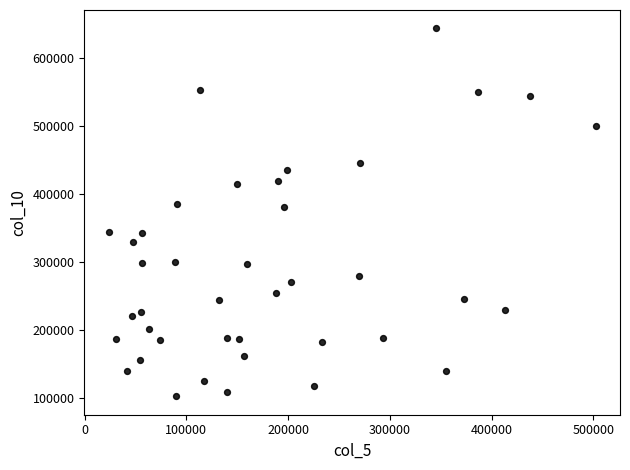

What is the range of Y values (max minus min)?

541481.0